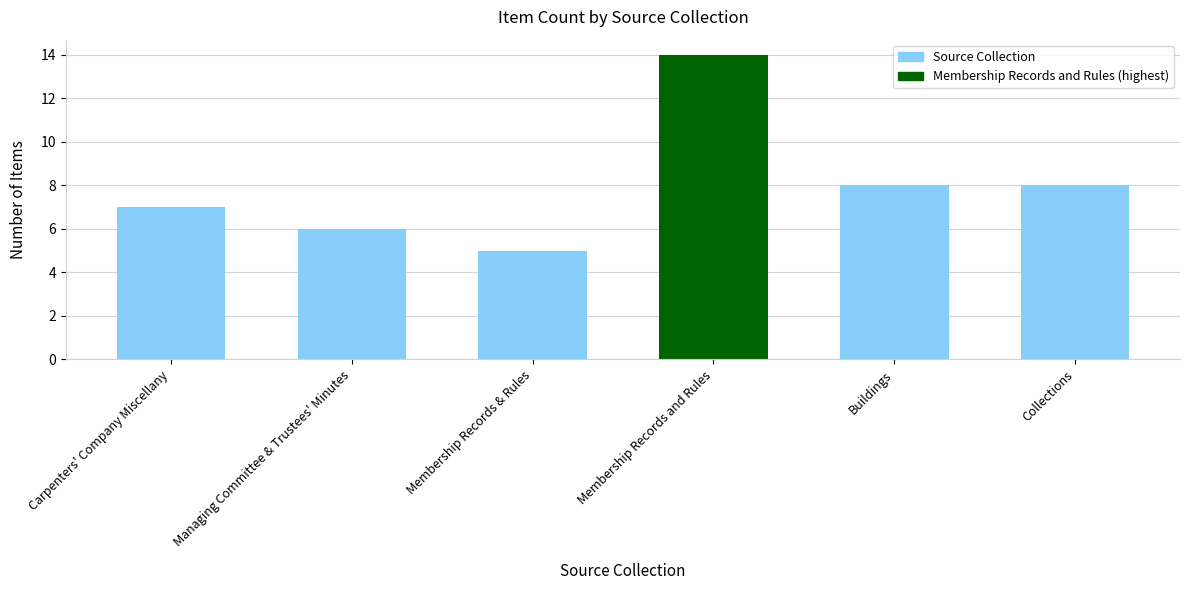

At which label does the data first exceed 8?

Membership Records and Rules